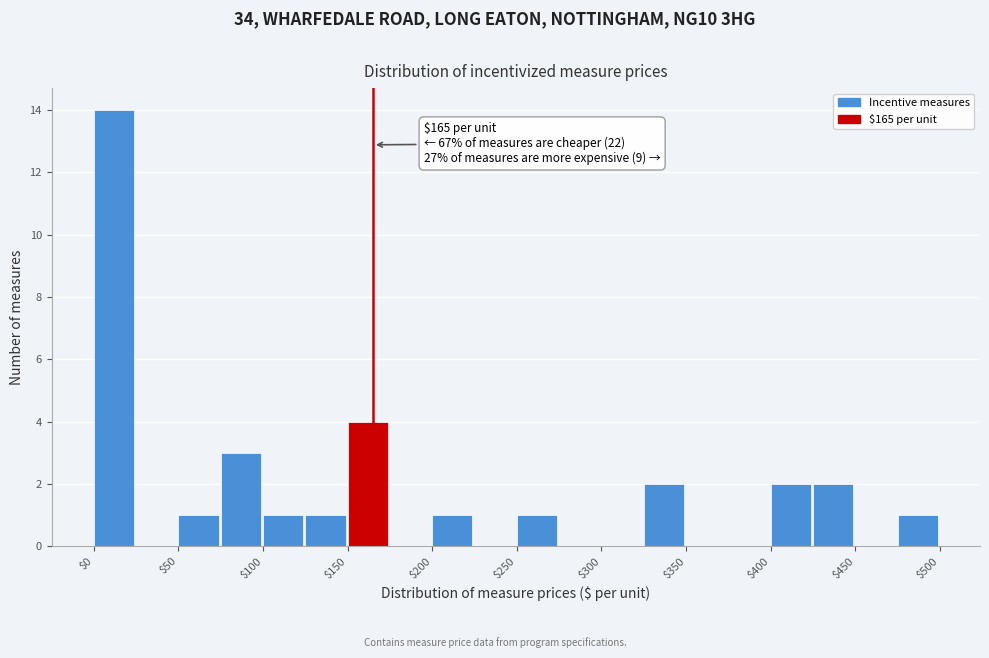

Which range on the x-axis has the tallest bar?

0 to 25